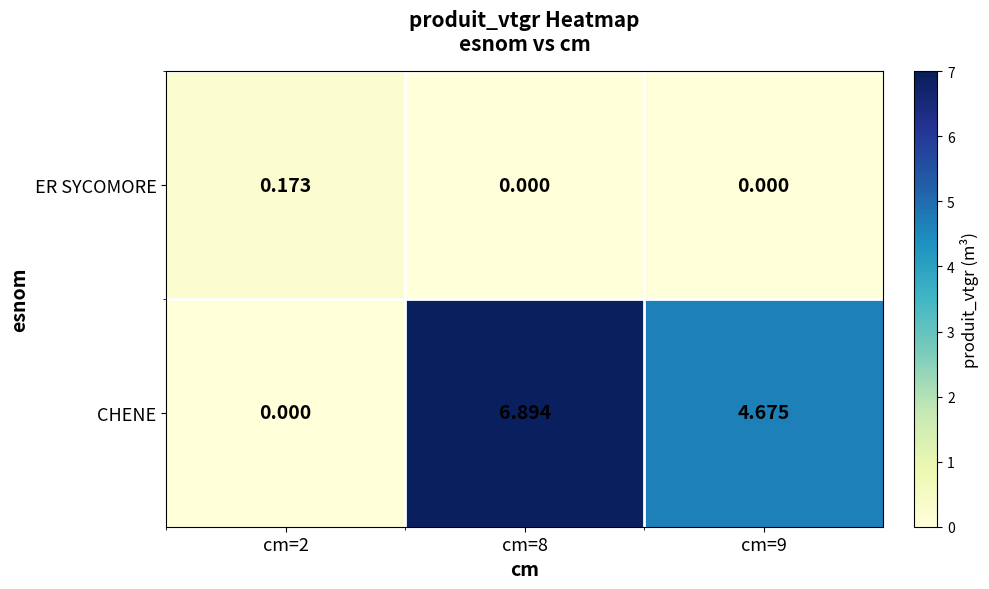

Which series has the largest total across all categories?

CHENE